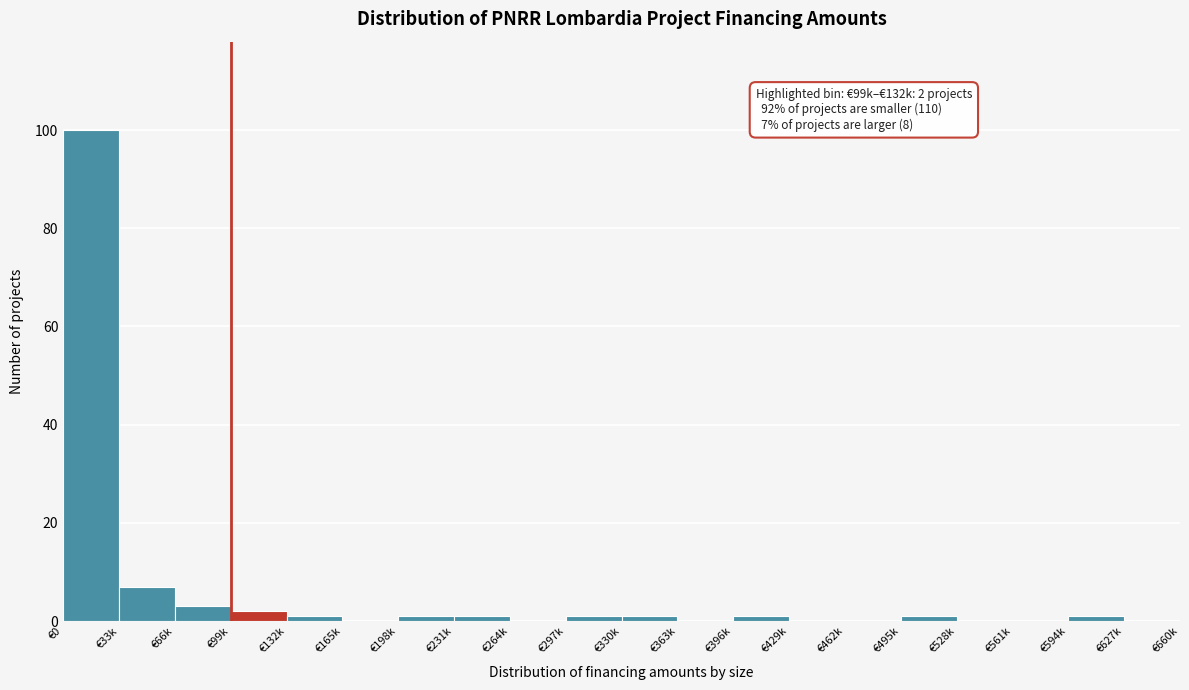

Reading left to right, transcribe all the data shown in this chart.

€0=100	€33k=7	€66k=3	€99k=2	€132k=1	€165k=0	€198k=1	€231k=1	€264k=0	€297k=1	€330k=1	€363k=0	€396k=1	€429k=0	€462k=0	€495k=1	€528k=0	€561k=0	€594k=1	€627k=0